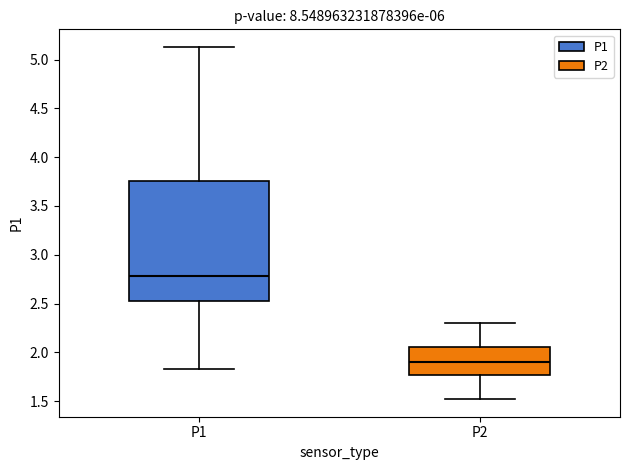

Comparing the boxes themselves (not the whiskers), which one is the tallest?

P1